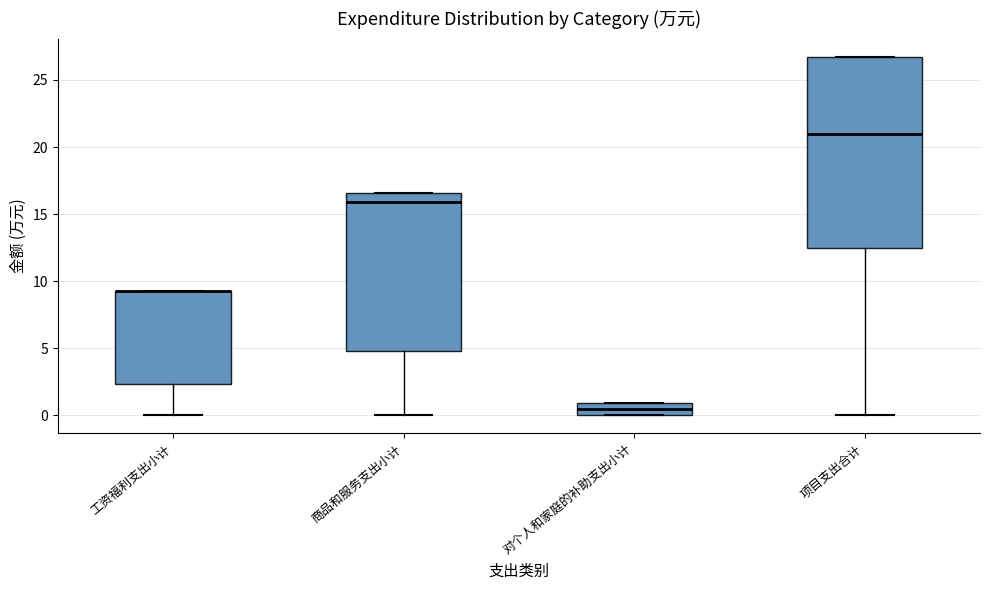

Which box is the tallest, from its lower edge to its upper edge?

项目支出合计